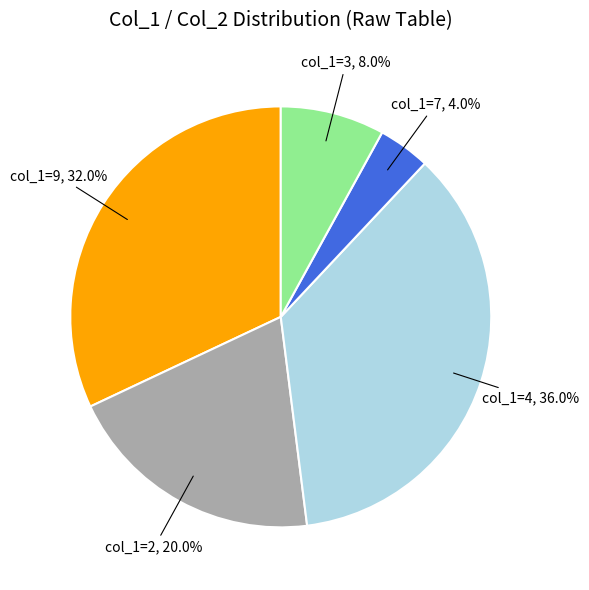

What is the smallest slice in the pie chart?

col_1=7